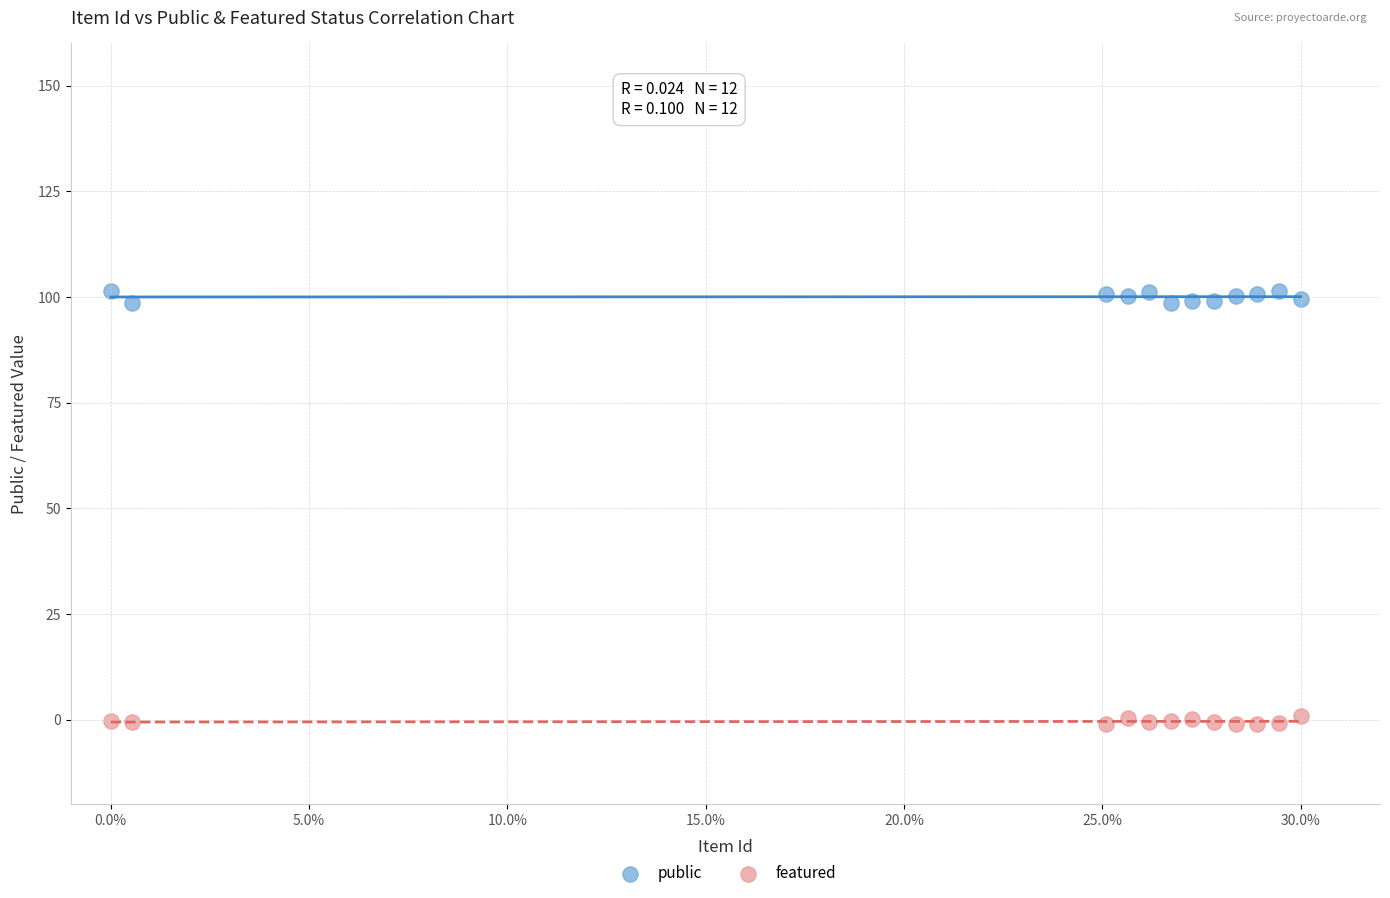

What are all the series names shown in the legend?

public, featured